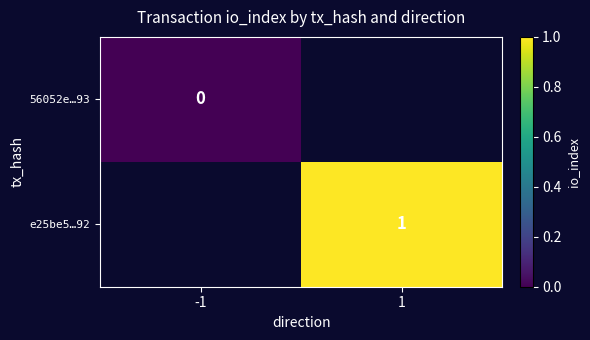

Is it true that e25be5…92 equals 0.4 at 1?

False